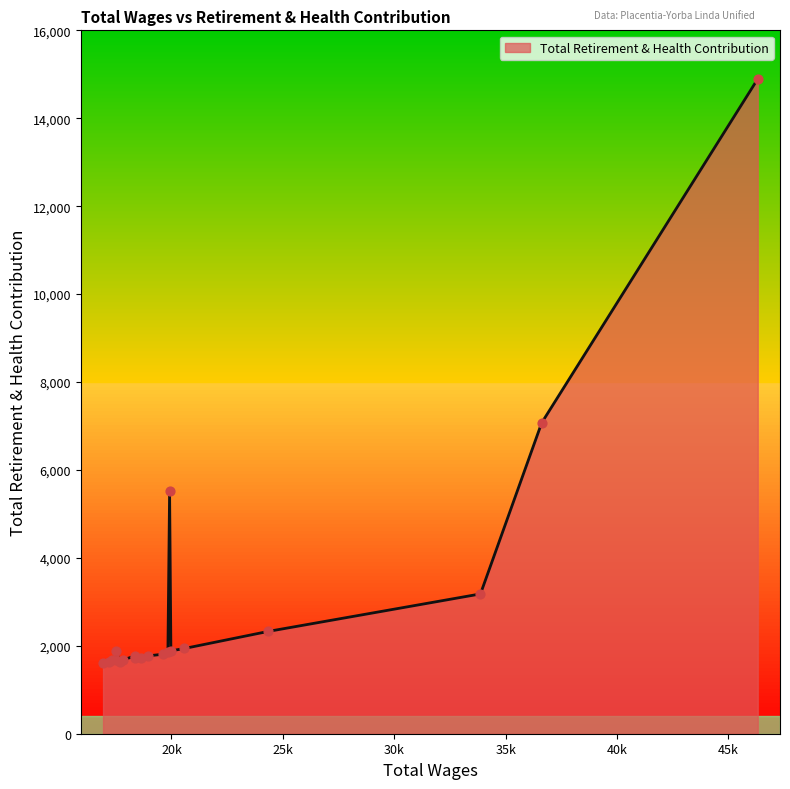

What is the difference between the maximum and minimum values?

13284